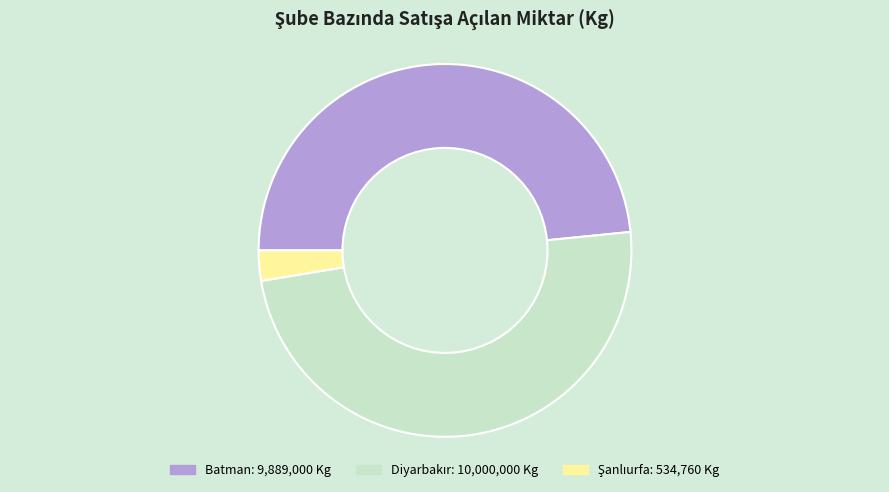

Is it true that Batman is 34% of the pie?

False